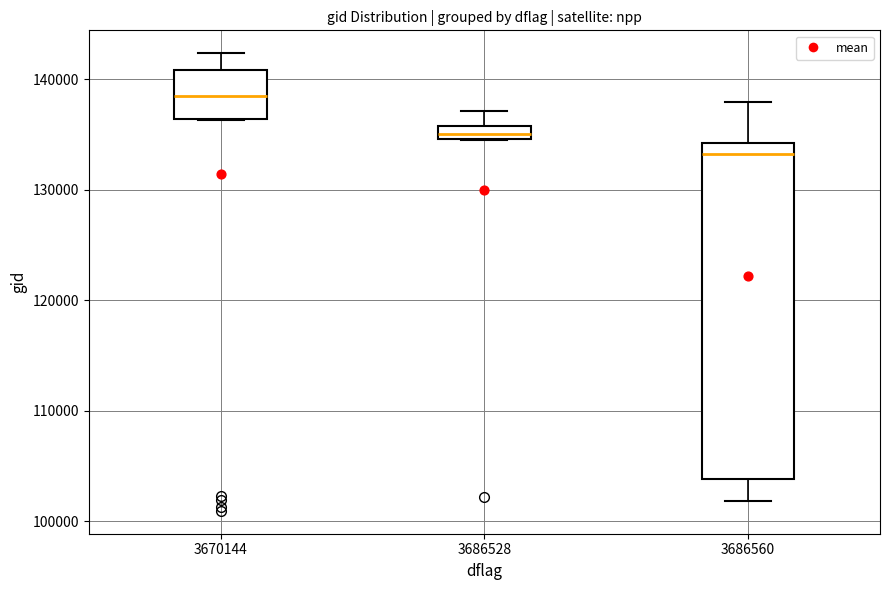

Which box has the lowest median line?

3686560